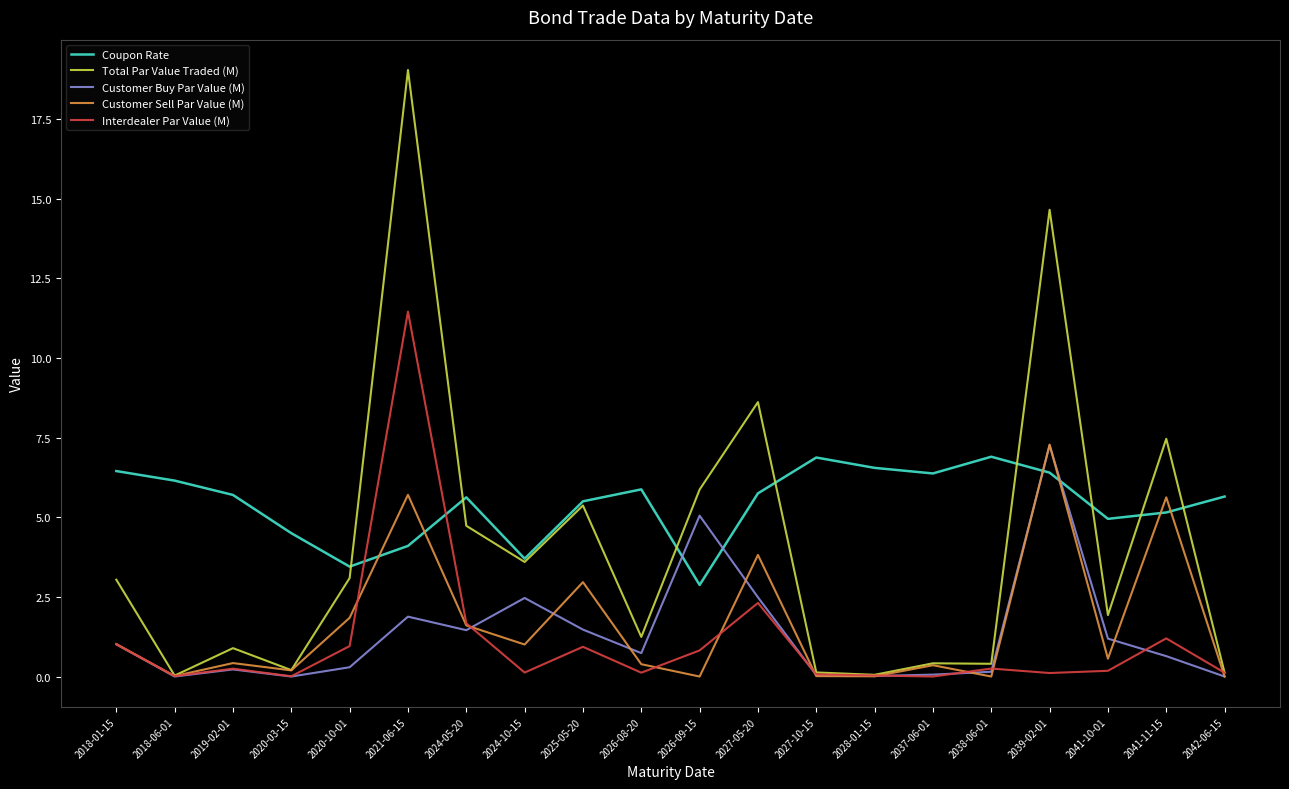

Which category has the highest value in the Interdealer Par Value (M) series?

2021-06-15